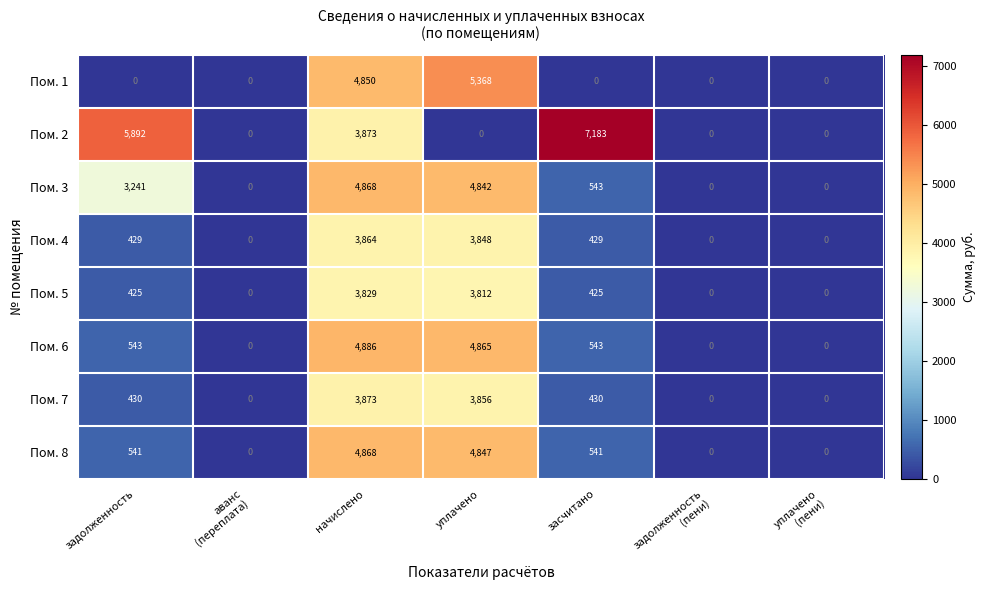

What is the total value across all series at задолженность?

11501